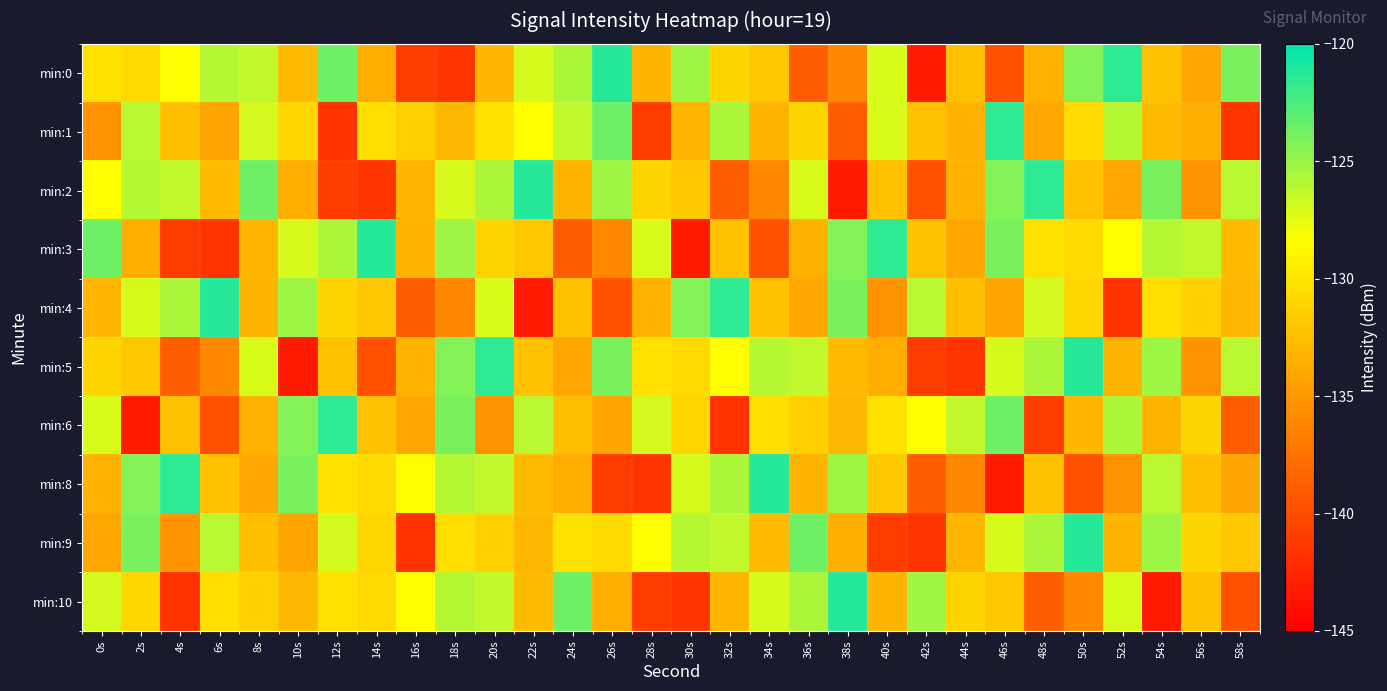

List the series in order of their peak value, lowest first.

min:1, min:6, min:0, min:2, min:3, min:4, min:5, min:8, min:9, min:10